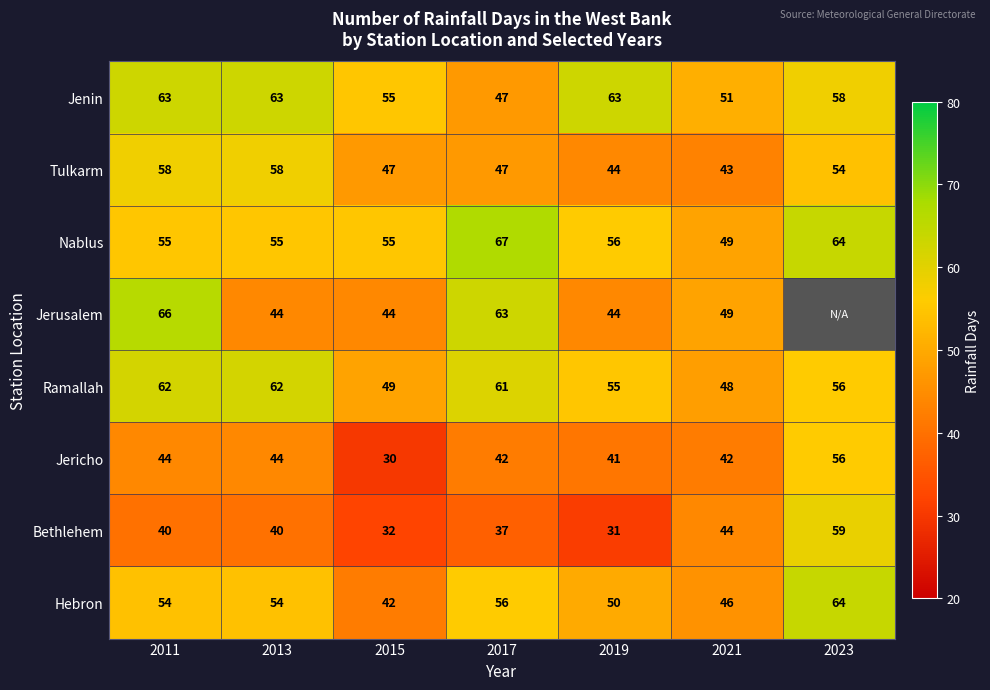

How many data points in Jenin are less than 58?

3